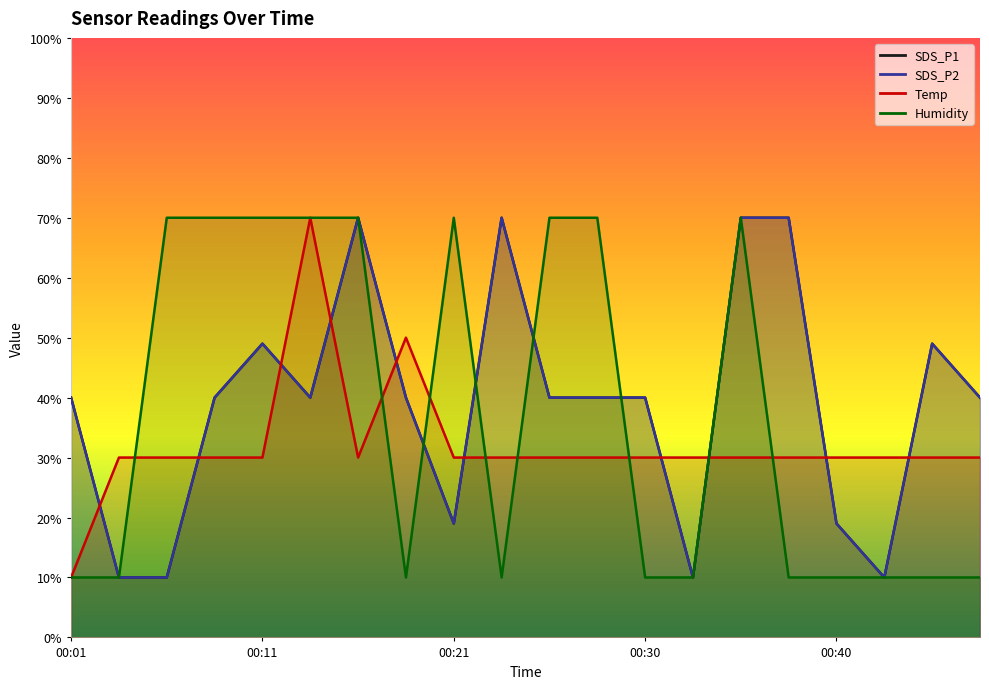

Between 00:26 and 00:33, which series saw the biggest shift?

Humidity